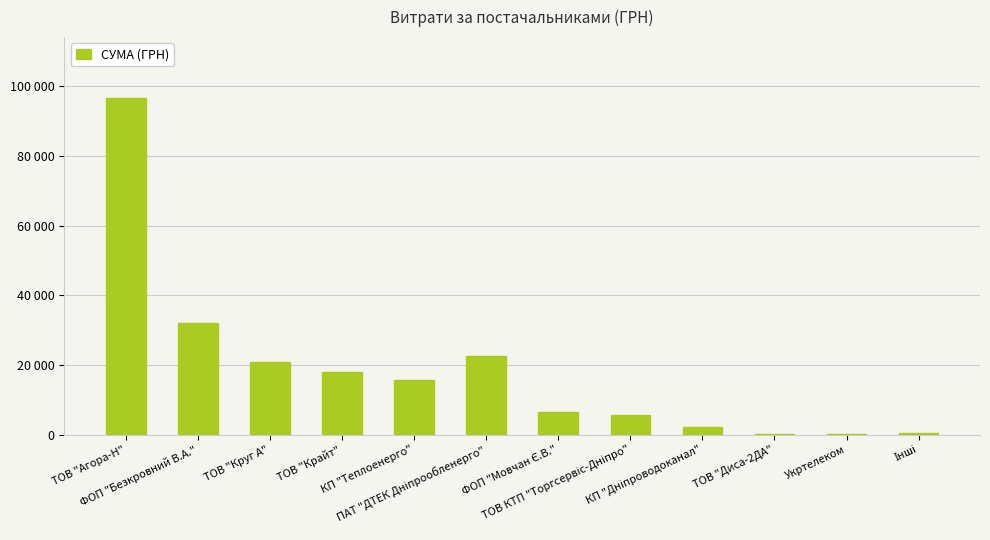

Where does the data first go above 15570?

ТОВ "Агора-Н"